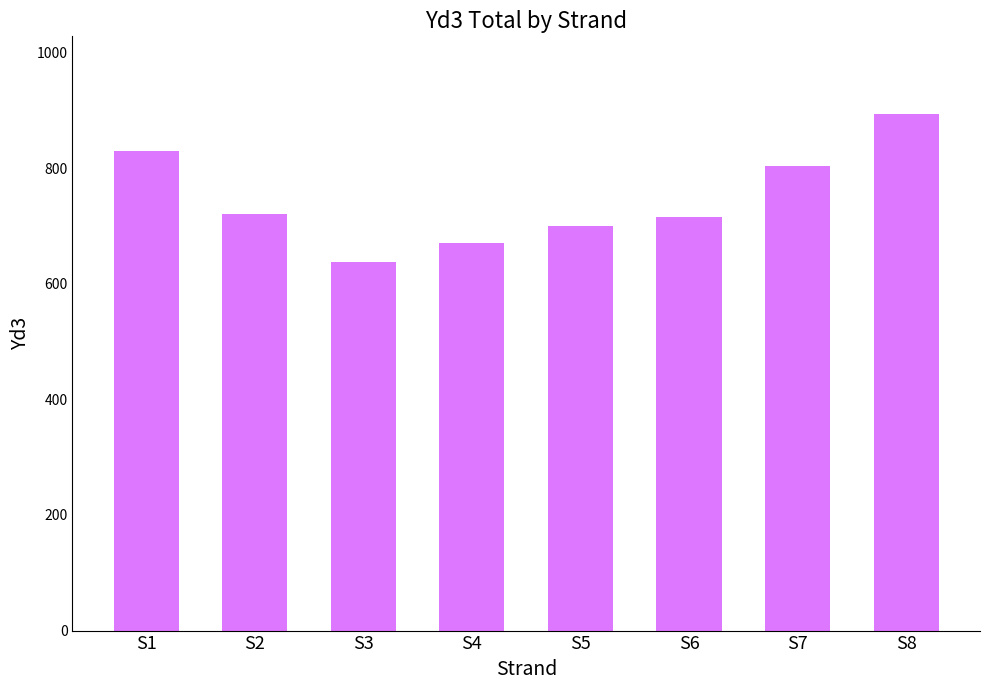

The value at S1 is 829.5. True or false?

True